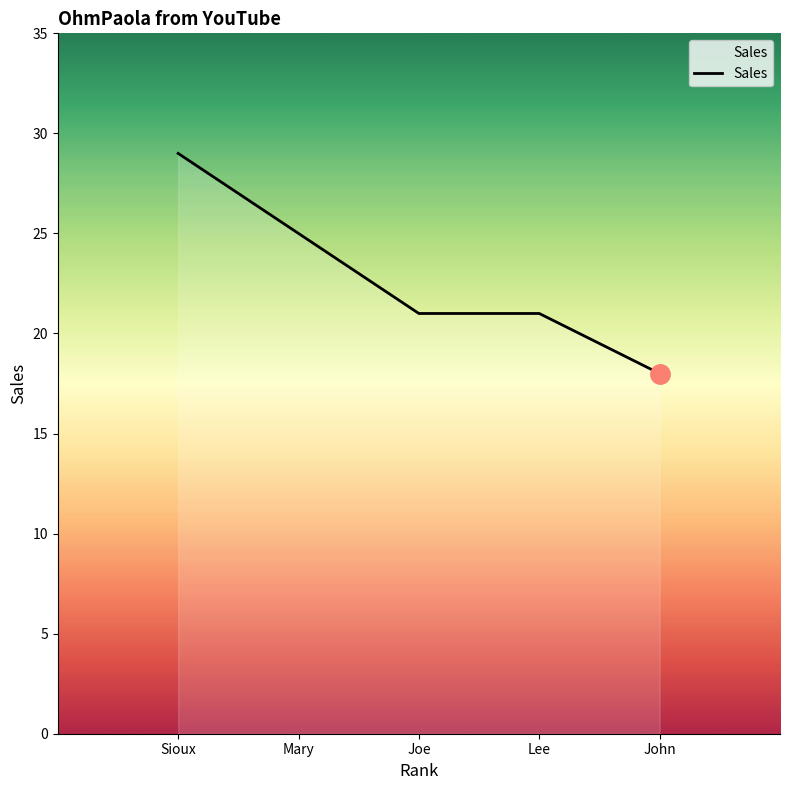

What position from the right is Sioux?

5